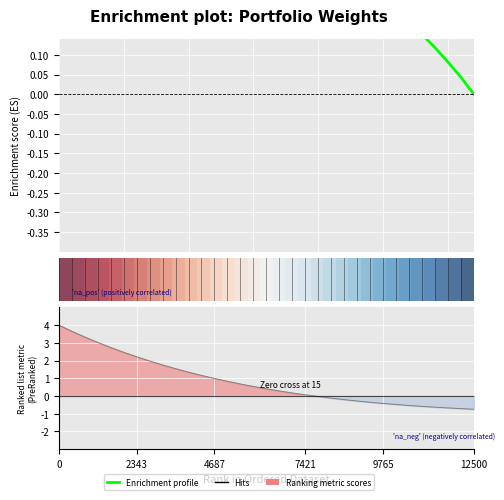

How many interior local peaks does the Enrichment profile series have?

1